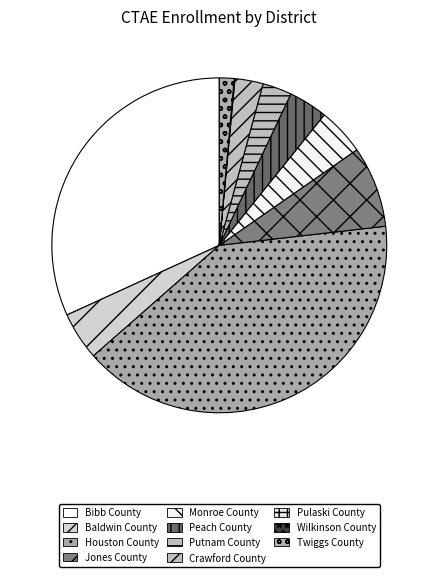

Which category has the smallest portion of the pie?

Wilkinson County